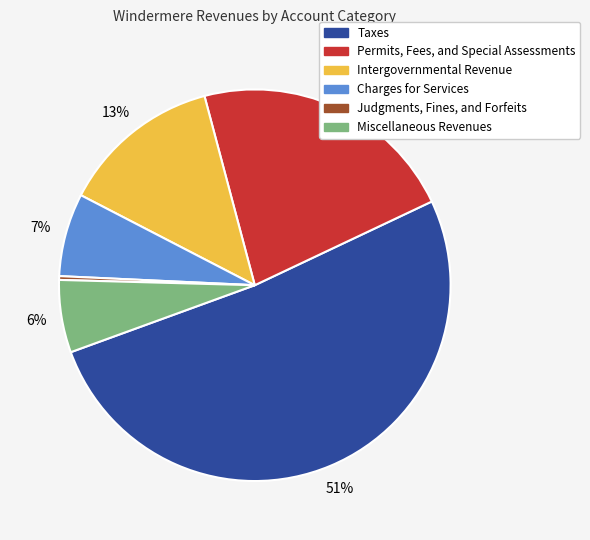

Which has a higher value, Miscellaneous Revenues or Charges for Services?

Charges for Services